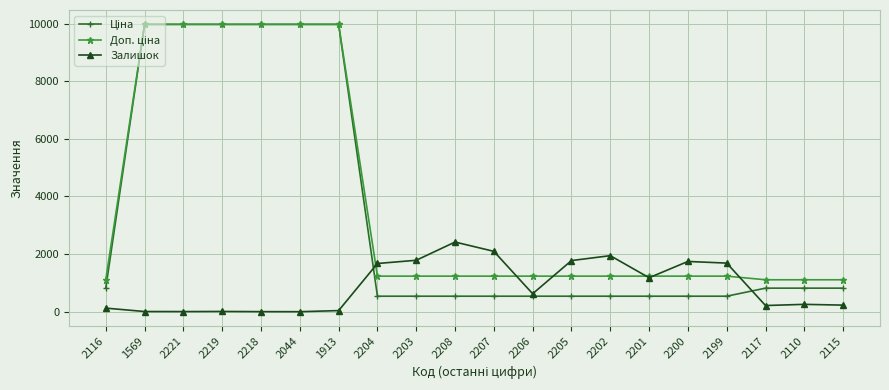

What is the difference between the highest and lowest values at 2202?

1407.0